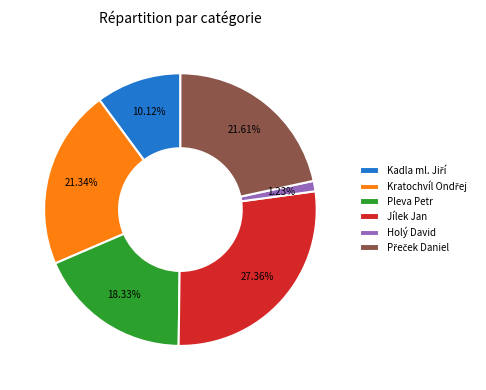

Is there any slice that represents more than half of the pie?

No